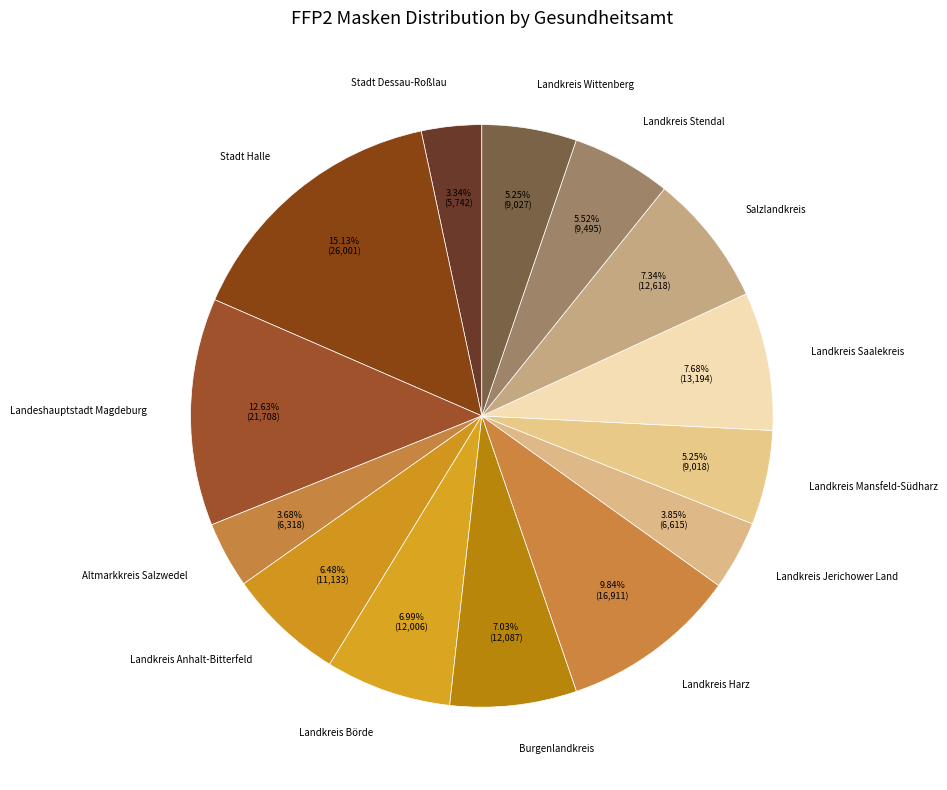

Is it true that Landkreis Wittenberg is 1% of the pie?

False